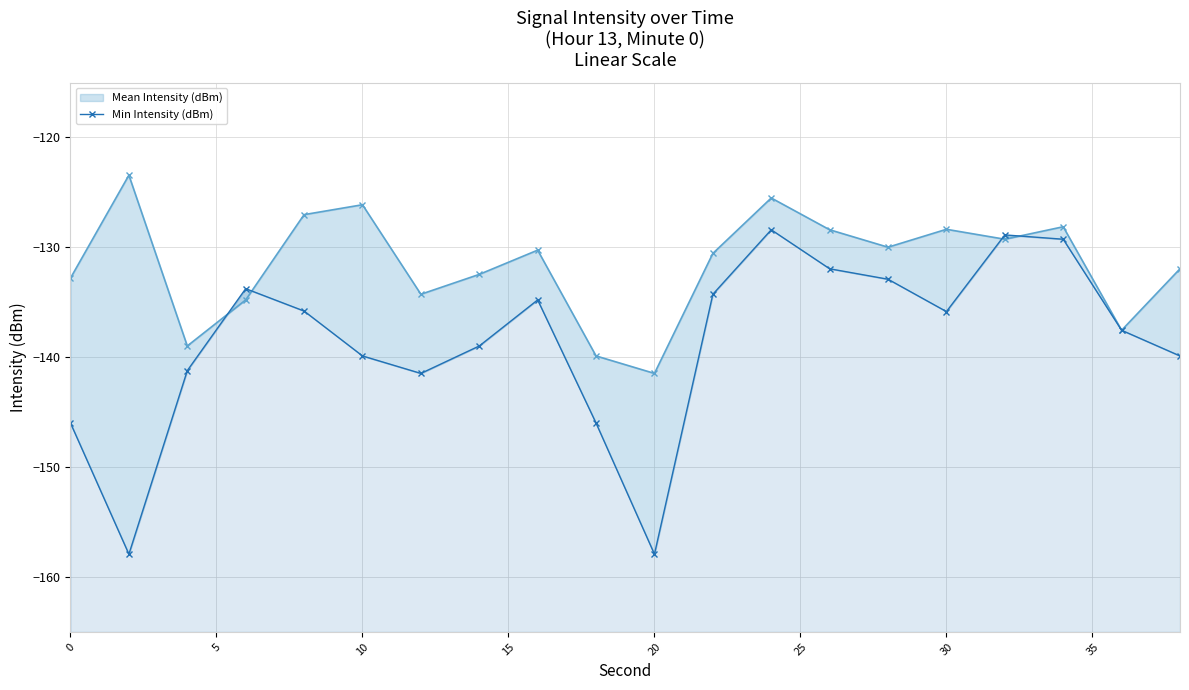

How many lines are shown in the chart?

2